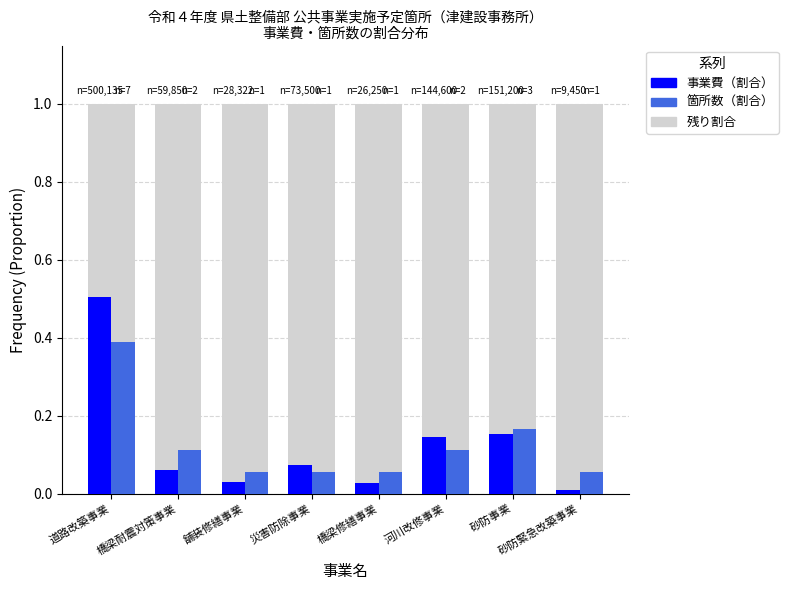

Where is 箇所数（割合） nearest to the value 0?

舗装修繕事業